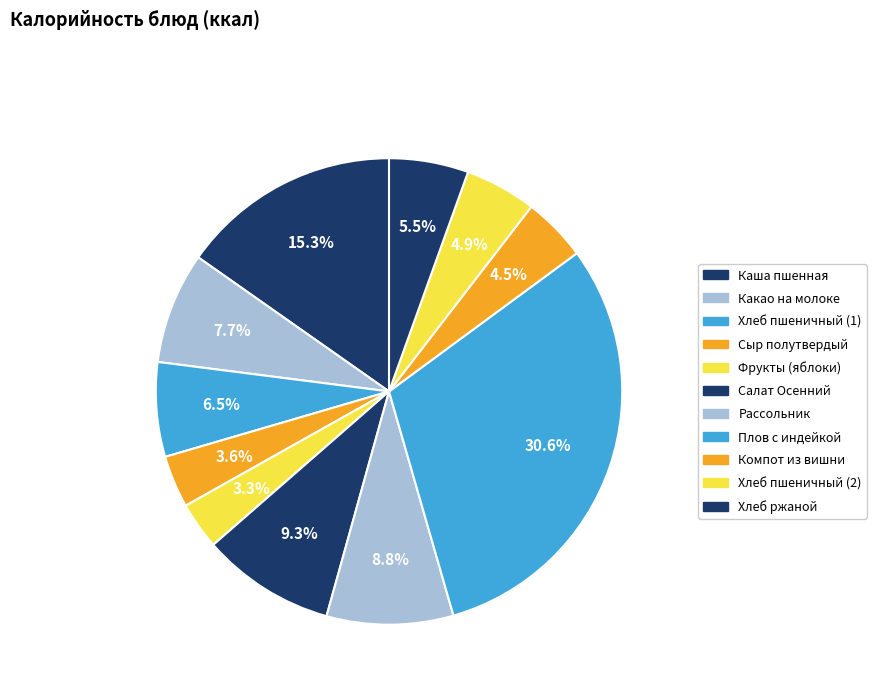

Which slice is the largest?

Плов с индейкой